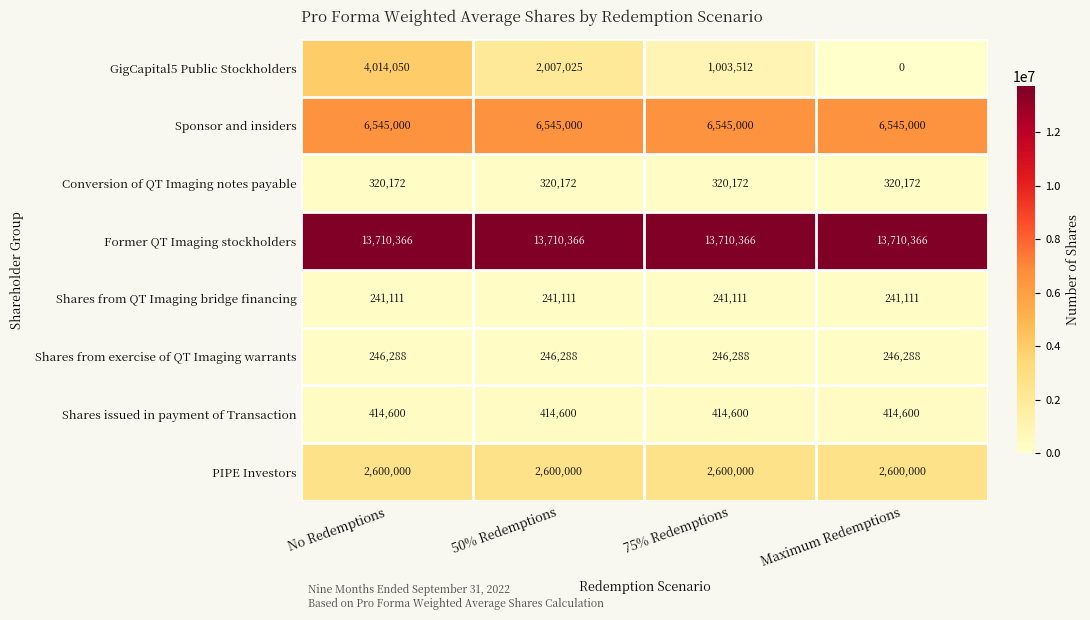

True or false: Shares issued in payment of Transaction has a value of 414600 at 50% Redemptions.

True